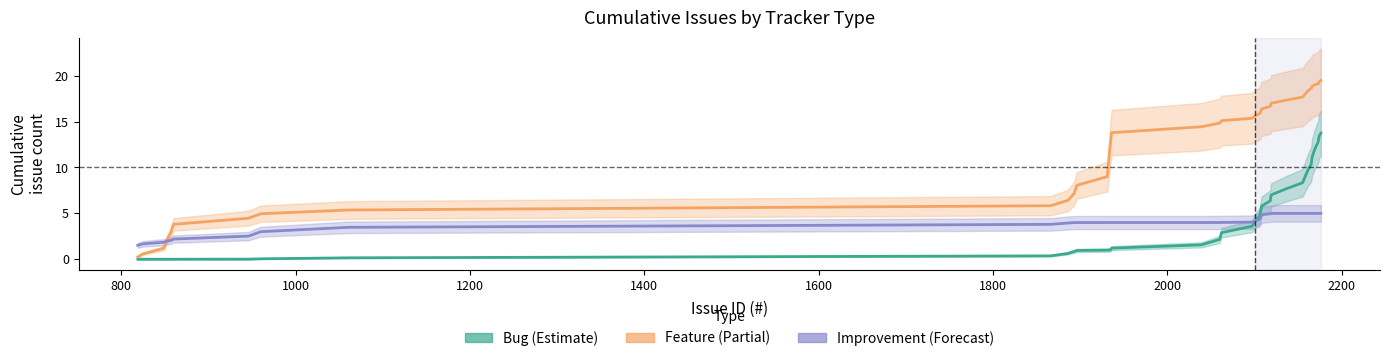

After their last crossing, which series has the higher values: Improvement or Bug?

Bug